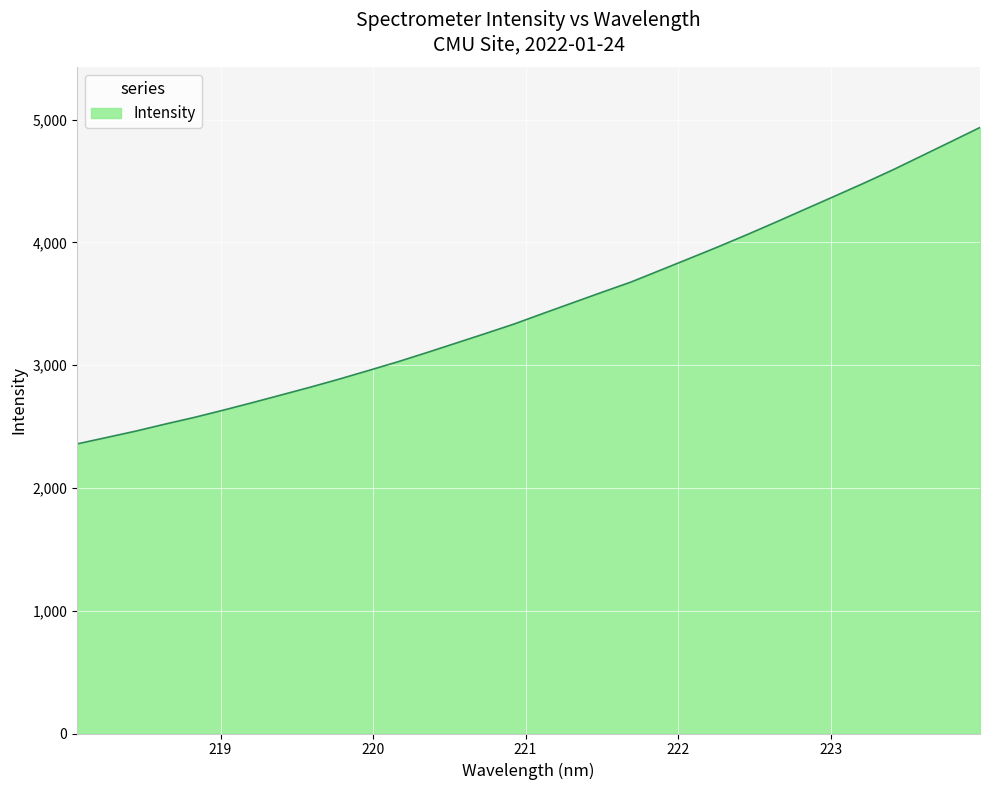

What is the smallest value displayed?

2358.6